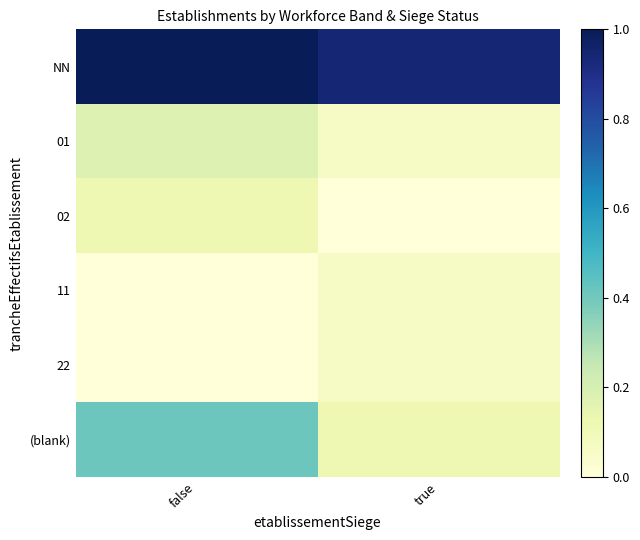

What is the maximum value shown in the chart?

1.0